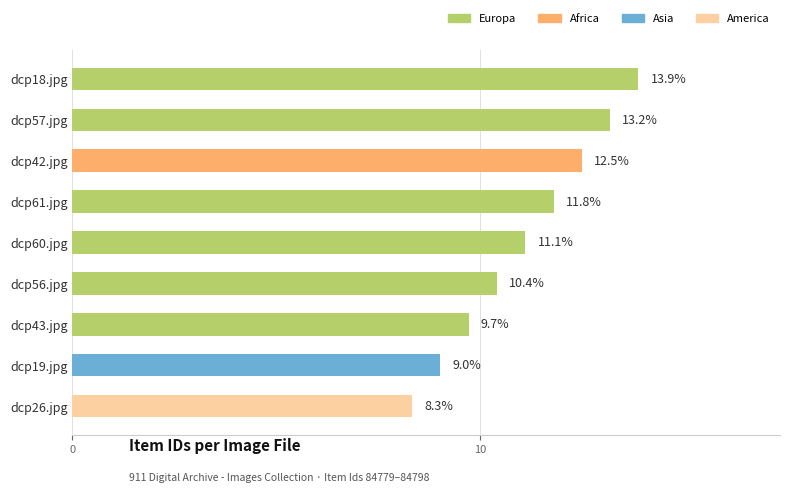

How many bars are there in total?

9